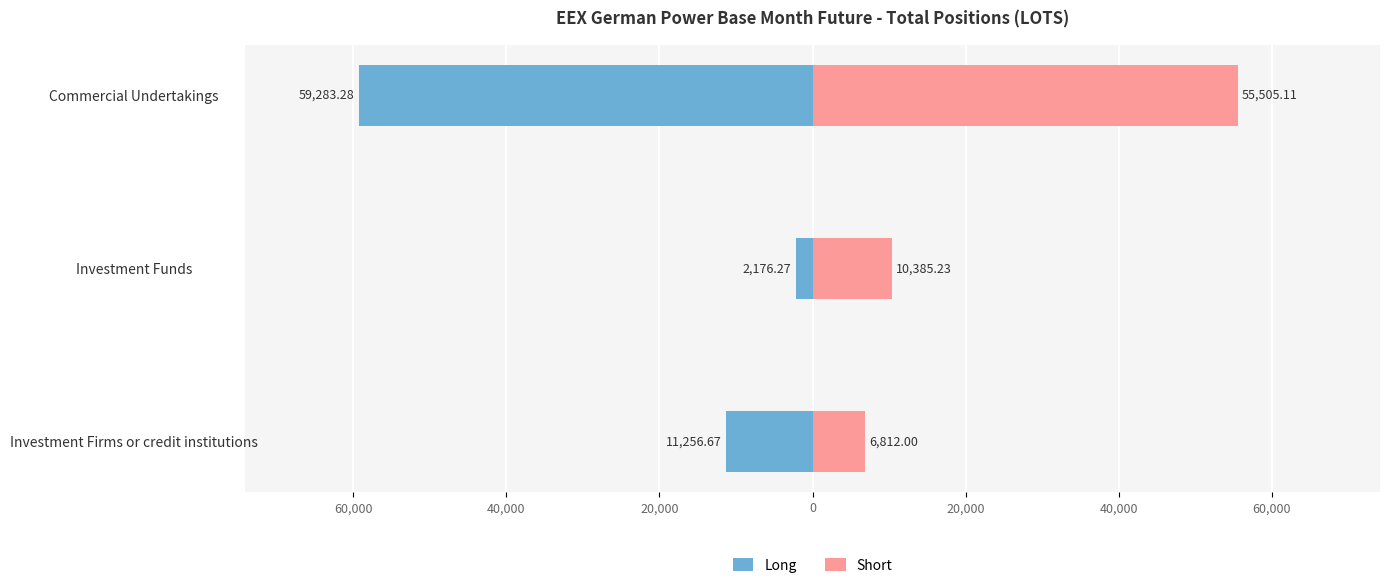

How many categories are shown in the chart?

3